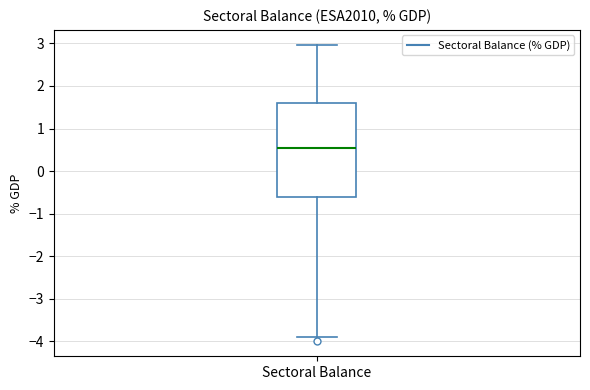

Read this box plot against the y-axis: the position of the median line, the range covered by the box, and the ends of both whiskers. The values are not printed on the chart, so give them approximately, as read against the axis.

median 0.5, box -0.6 to 1.6, whiskers -3.9 to 3.0